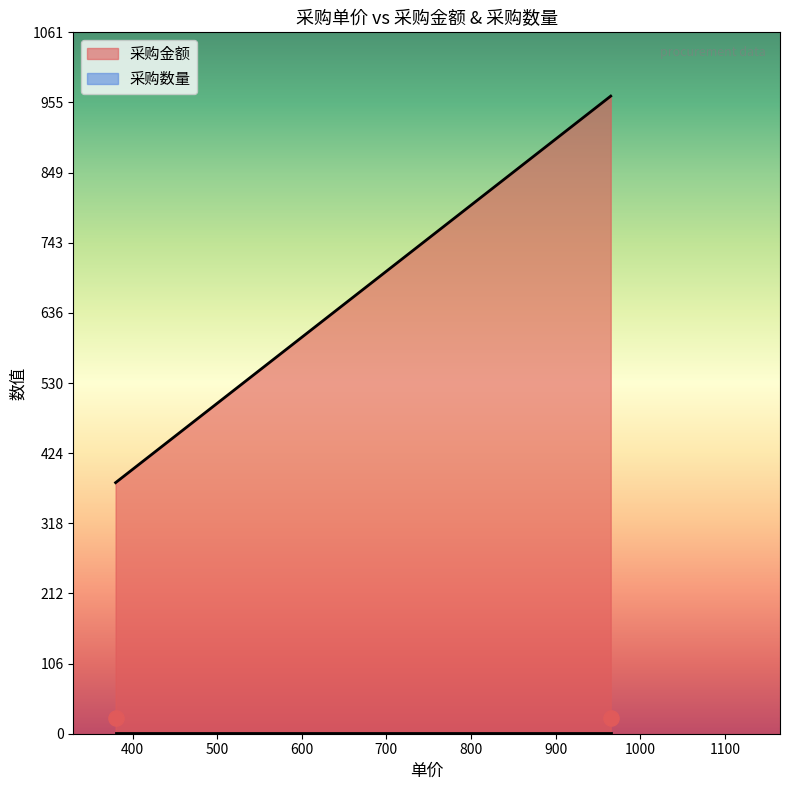

Which series has the largest total across all categories?

采购金额